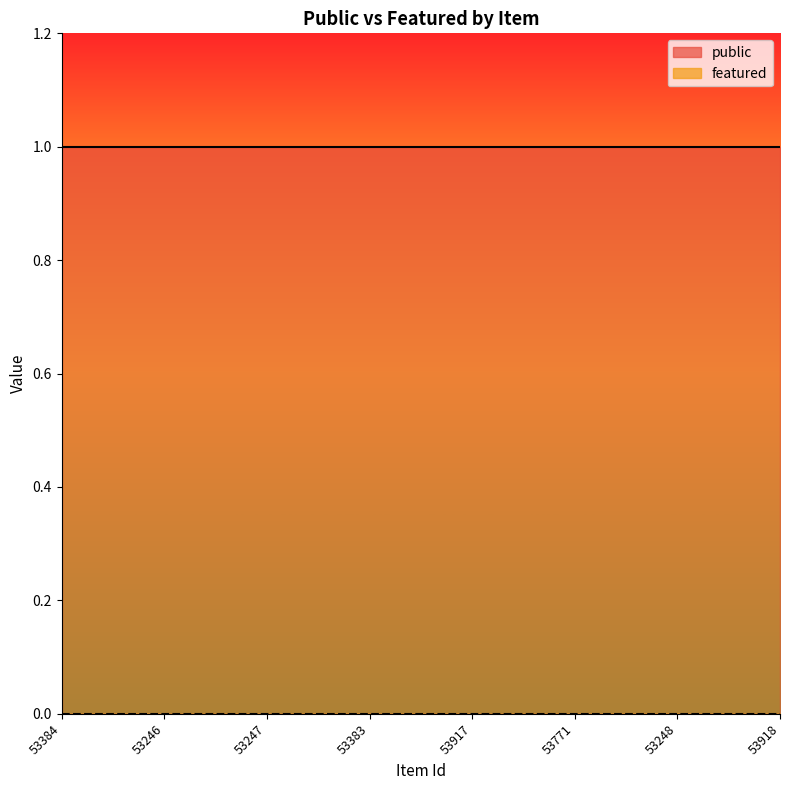

True or false: public has more than 0 points higher than both neighbors.

False